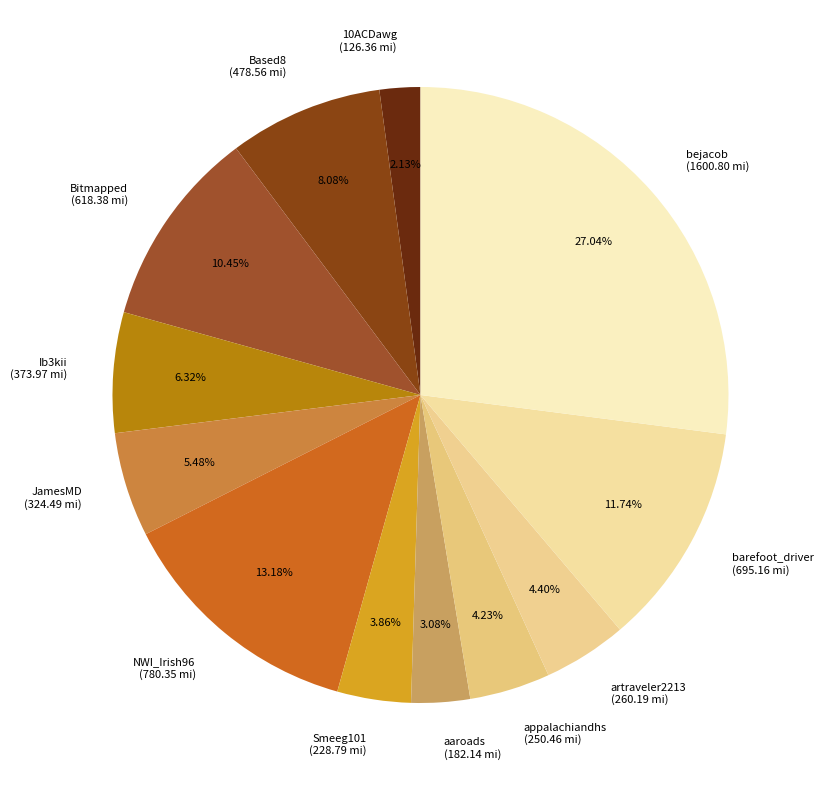

Which slice is the smallest?

10ACDawg